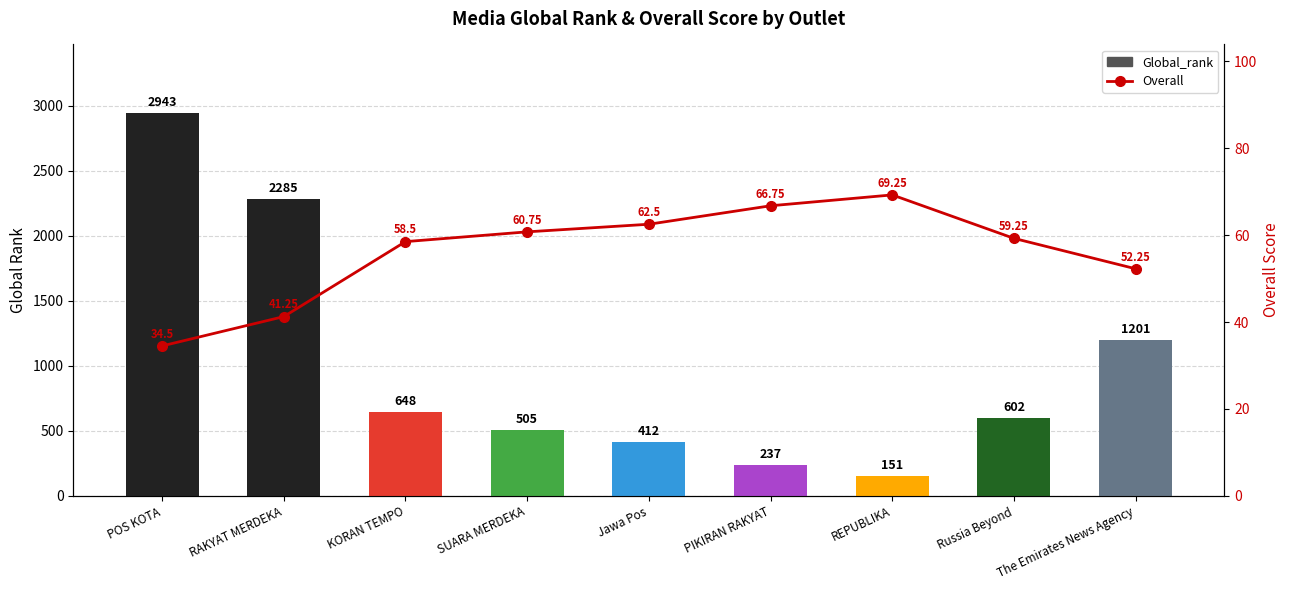

Reading right to left, list all the values displayed in this chart.

Global_rank: 1201.0	602.0	151.0	237.0	412.0	505.0	648.0	2285.0	2943.0
Overall: 52.2	59.2	69.2	66.8	62.5	60.8	58.5	41.2	34.5